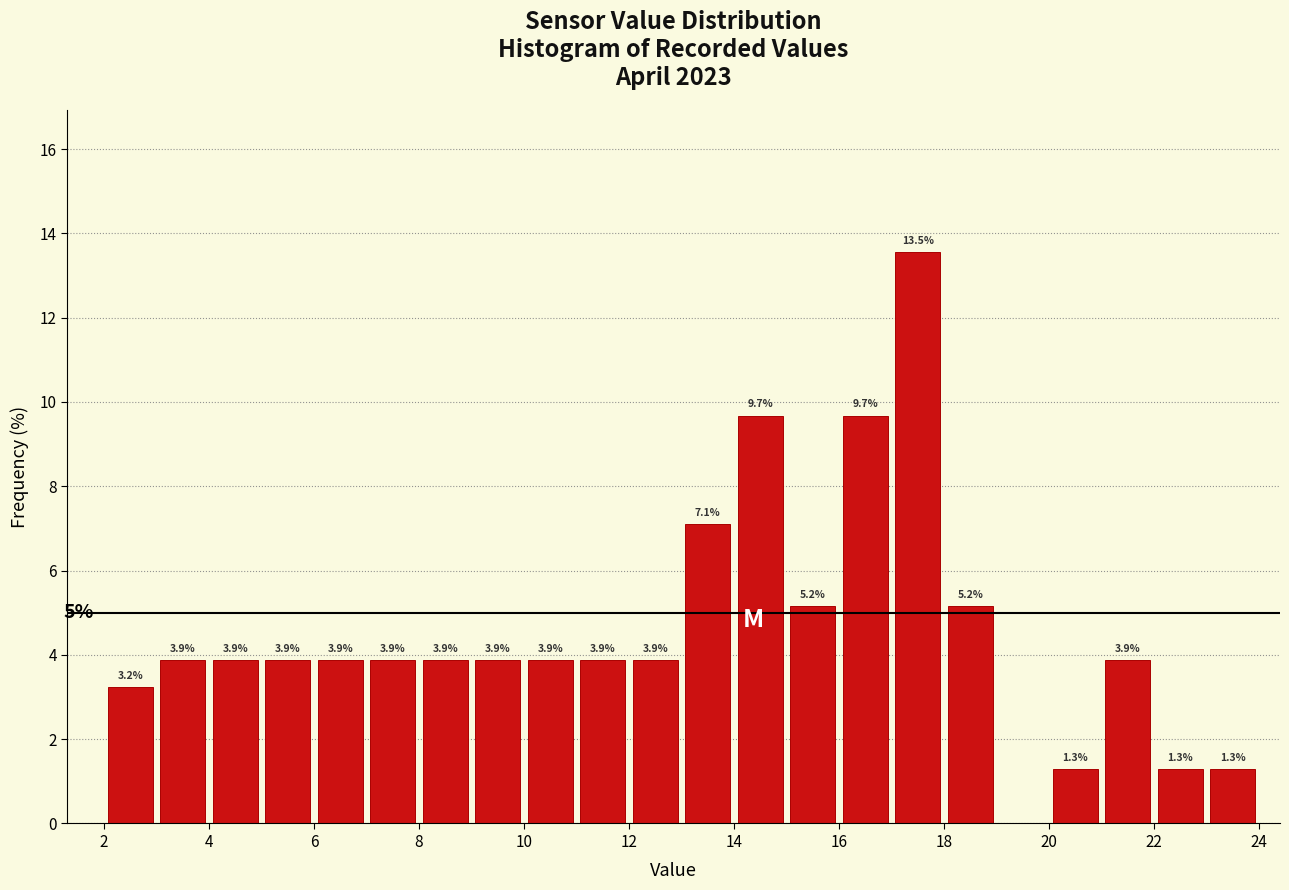

Over which range of the x-axis is the bar tallest?

17 to 18